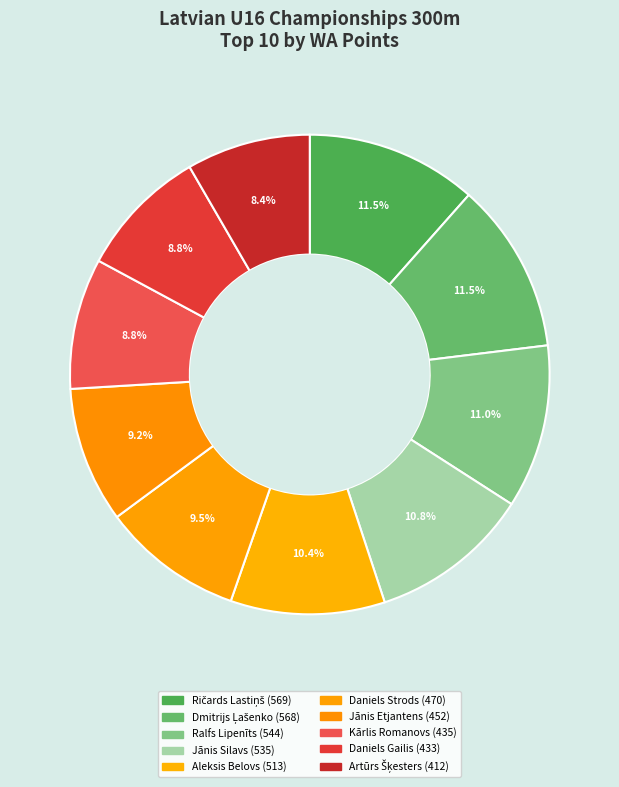

Count the number of slices in the pie.

10